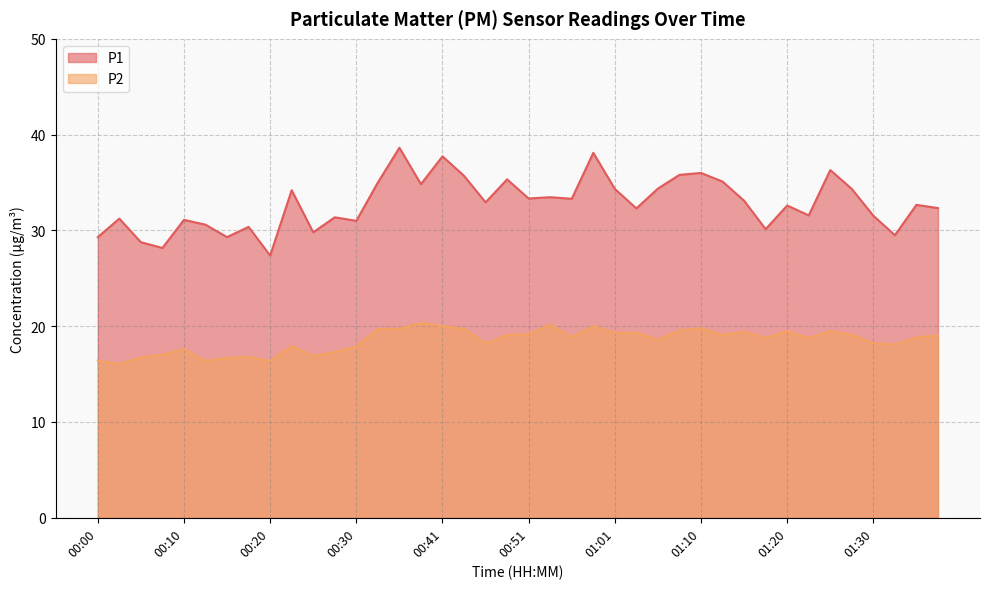

At which category does the chart reach its minimum across all series?

00:02